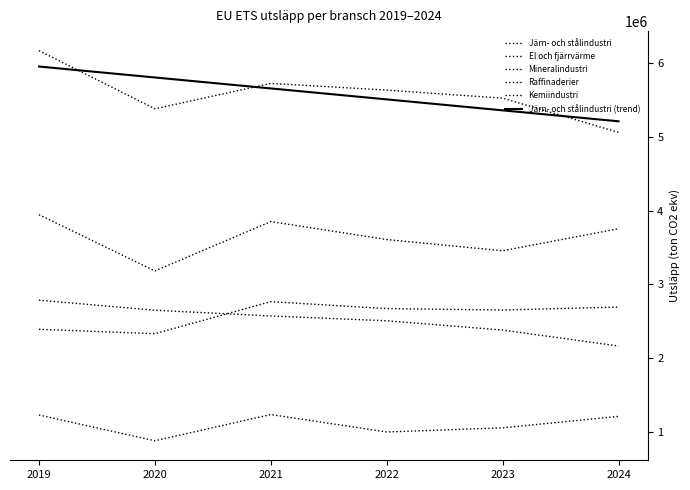

Where is the first local maximum for Raffinaderier?

2021